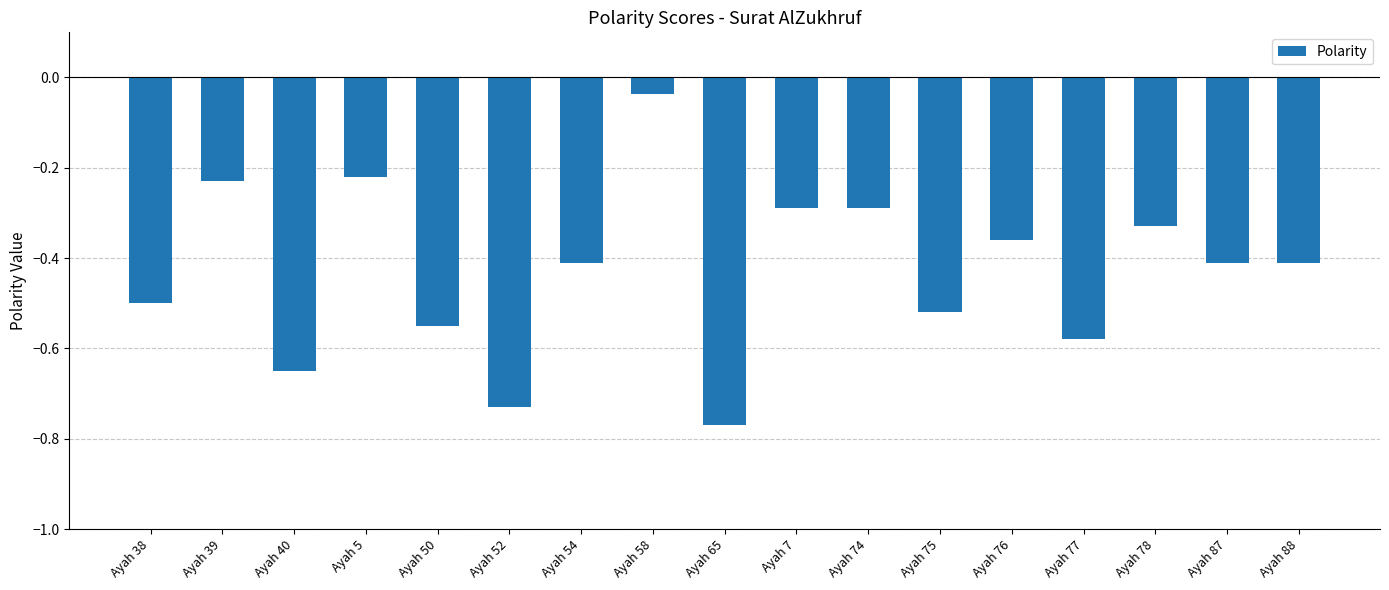

True or false: the data shows -0.3 at Ayah 39.

False